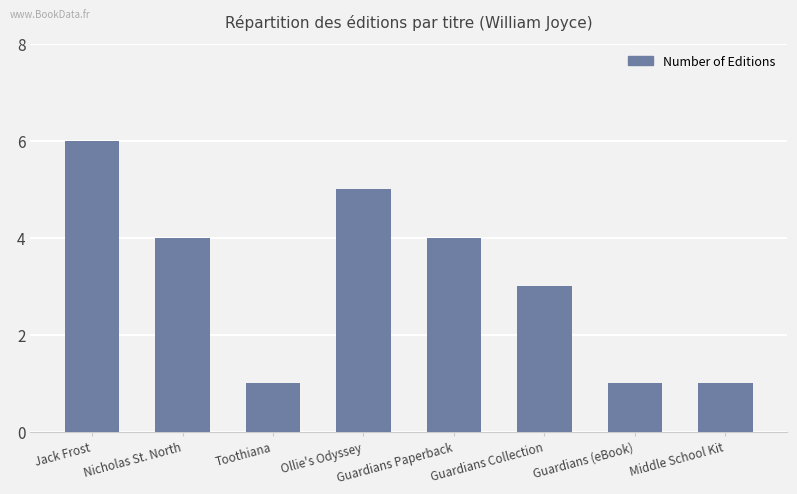

What is the sum of all values?

25